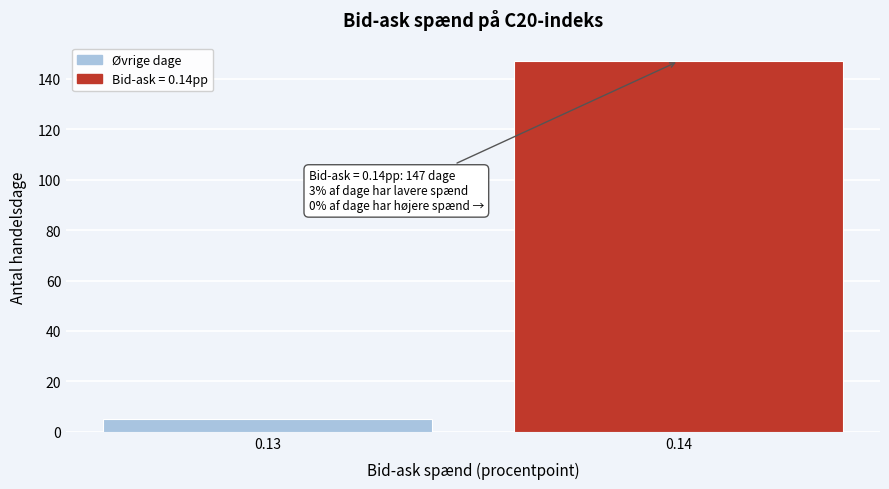

Reading right to left, extract all data points from this chart.

147	5